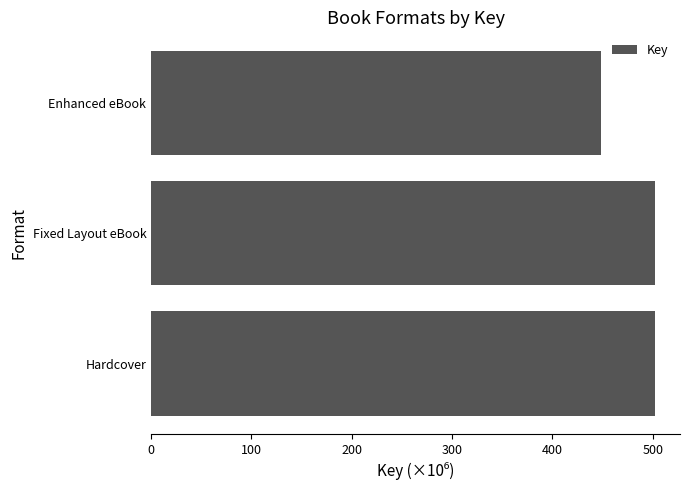

The value at Fixed Layout eBook is 502.0. True or false?

True